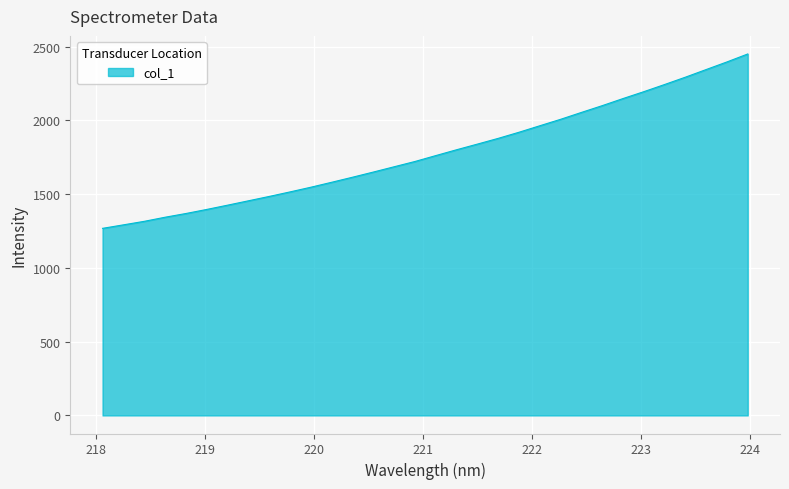

What is the difference between the maximum and minimum values?

1182.0